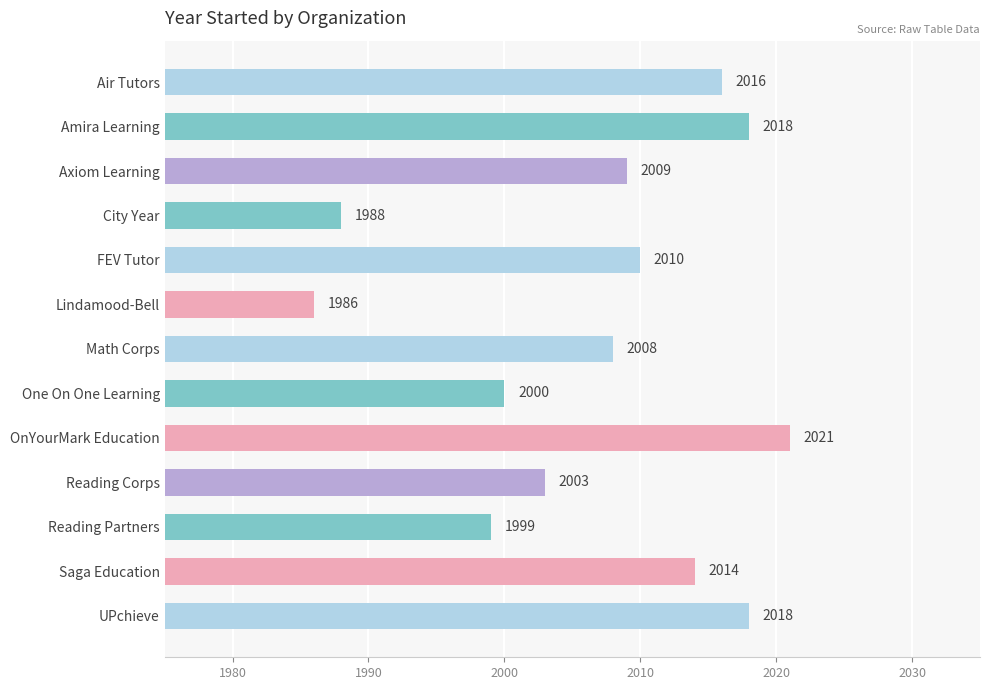

Reading top to bottom, transcribe all the data shown in this chart.

2016	2018	2009	1988	2010	1986	2008	2000	2021	2003	1999	2014	2018